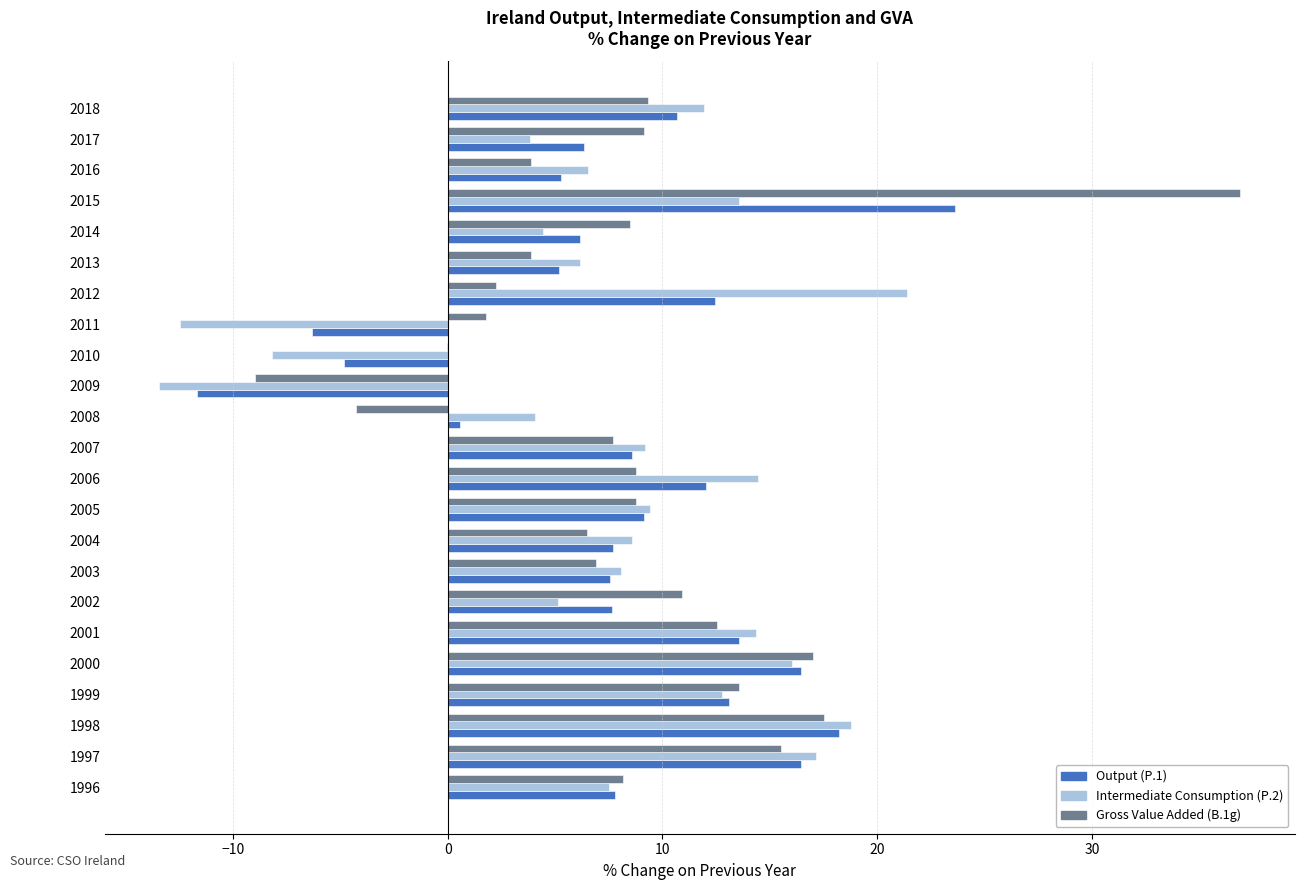

Between 2001 and 2015, which series saw the biggest shift?

Gross Value Added (B.1g)